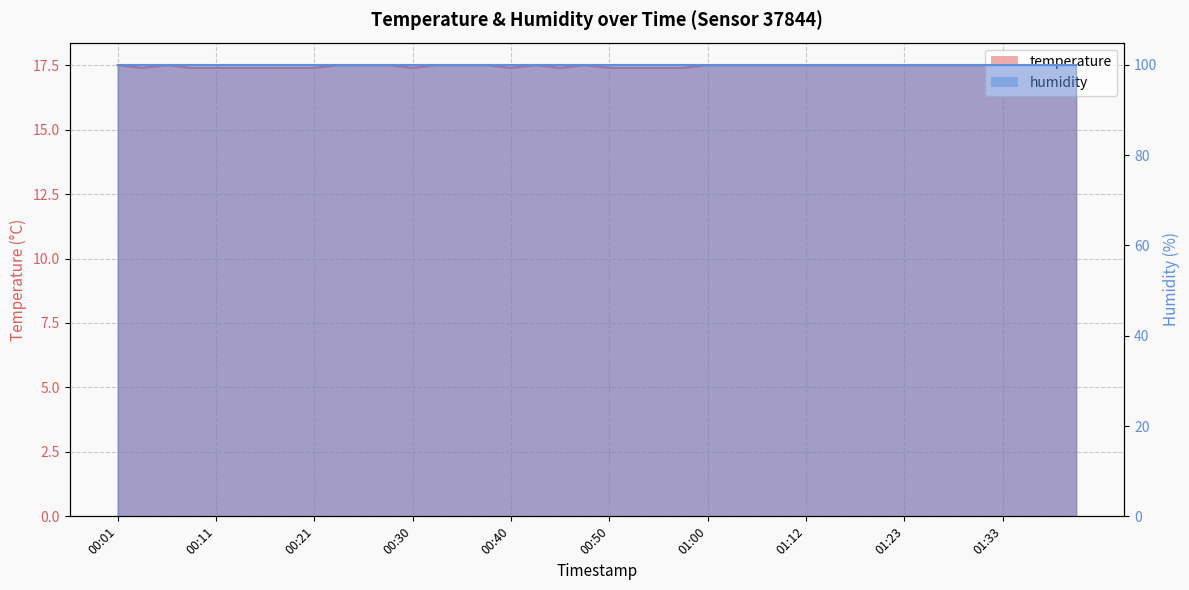

Between 00:25 and 00:40, which is larger?

00:25